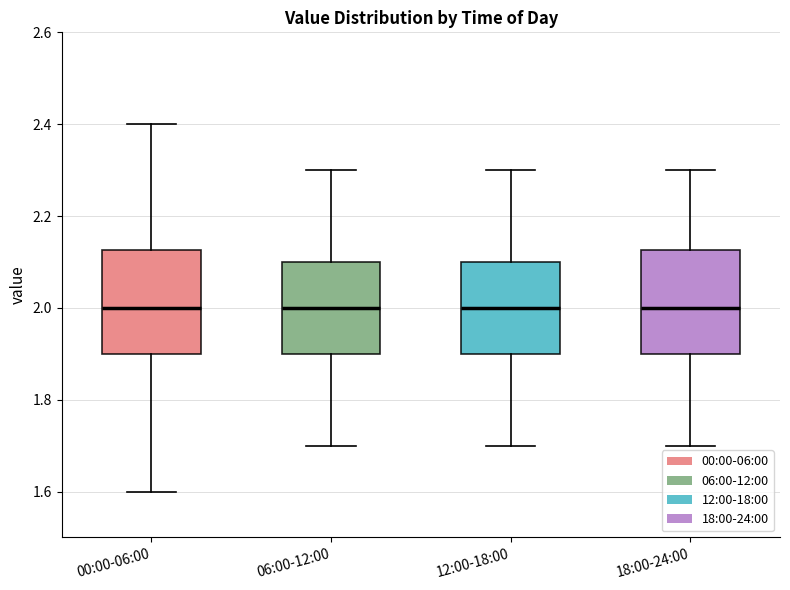

Where is the lower edge of the box for 00:00-06:00 on the y-axis? The values are not printed on the chart, so give them approximately, as read against the axis.

1.90